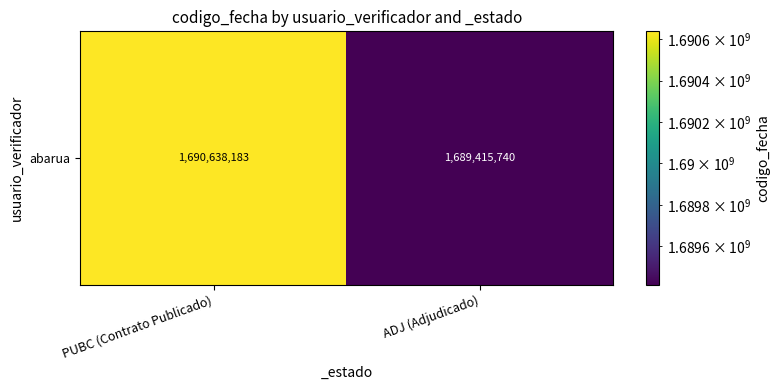

Reading right to left, what are all the values shown in this chart?

1689415740	1690638183